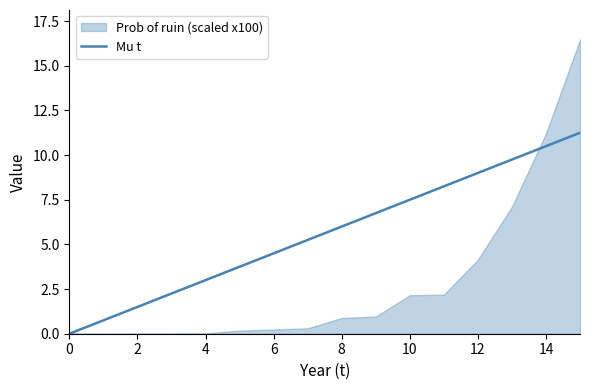

True or false: Mu t has a value of 4.5 at 6.

True